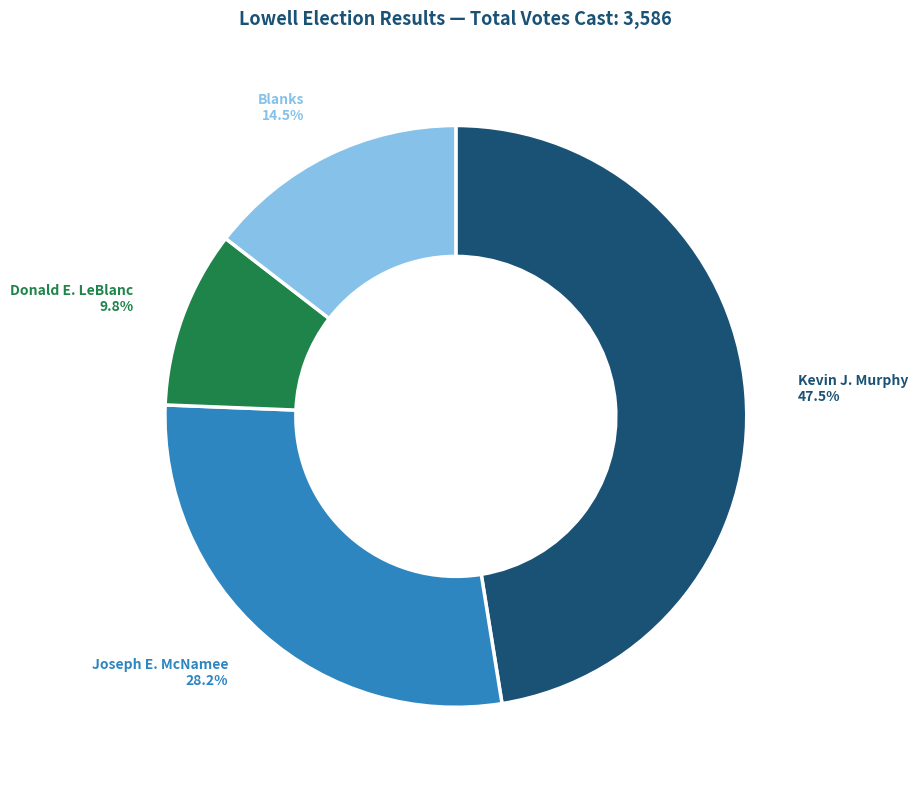

How many slices are in this pie chart?

4